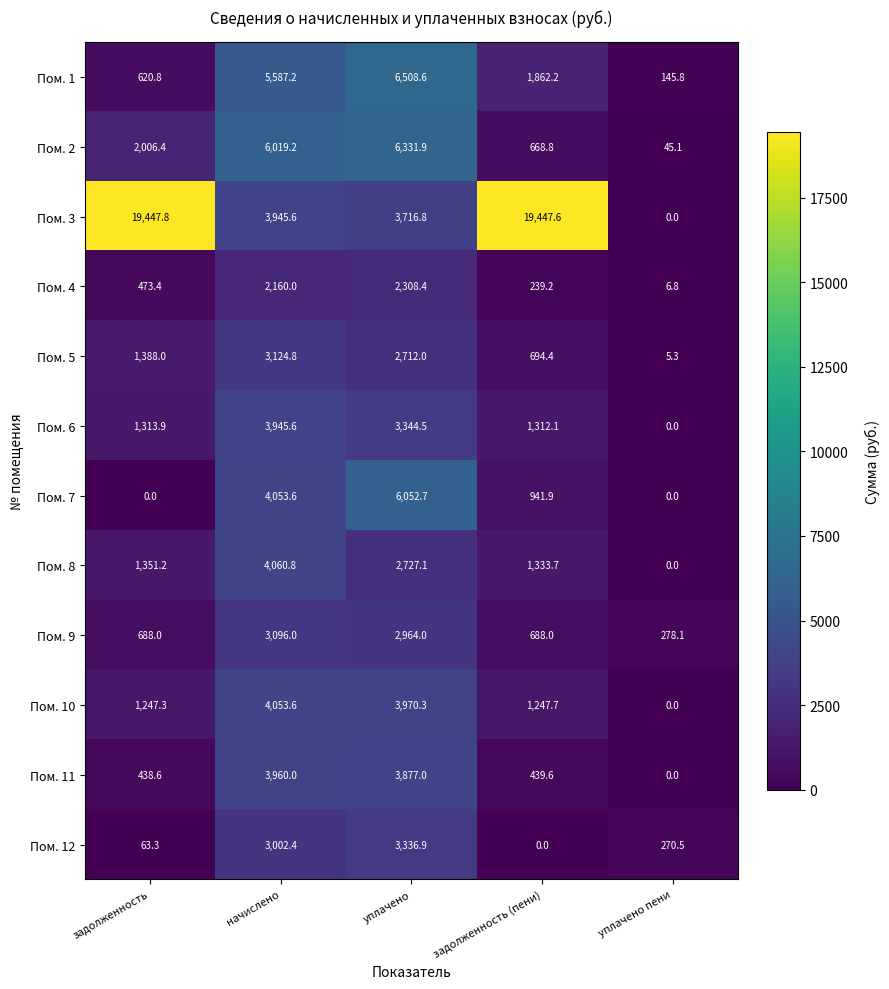

How many positive values does the Пом. 12 series have?

4